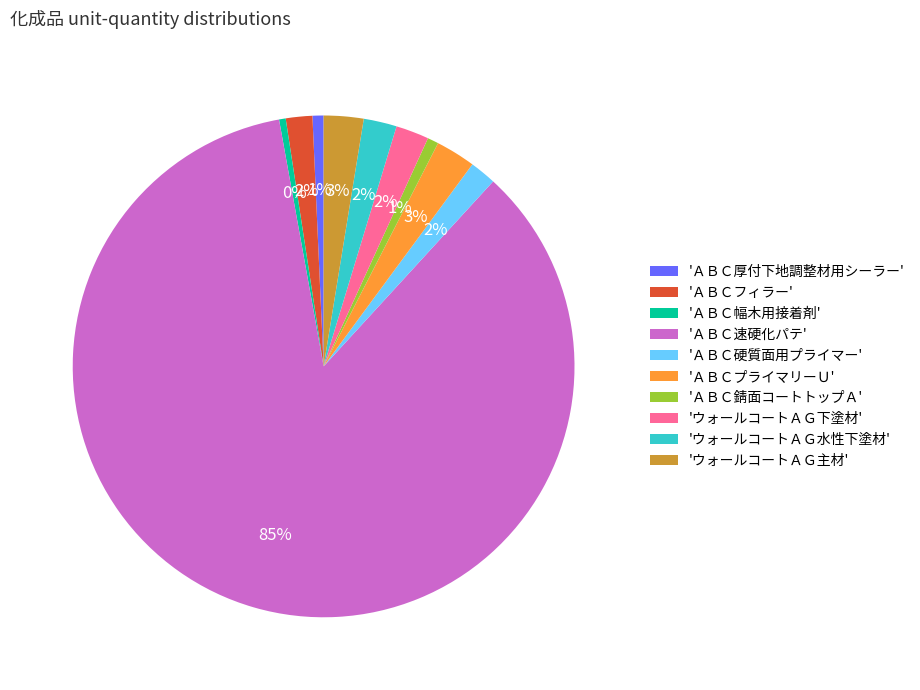

Approximately how many times larger is the value at 'ウォールコートＡＧ主材' compared to 'ＡＢＣフィラー'?

1.5